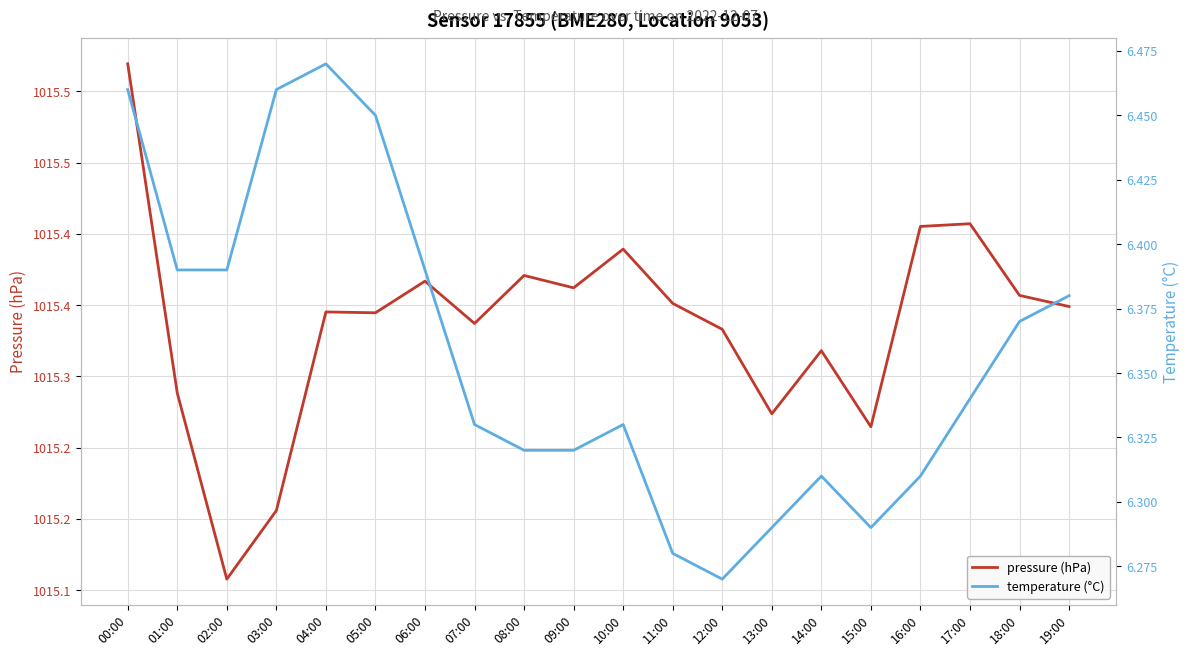

How many lines are shown in the chart?

2